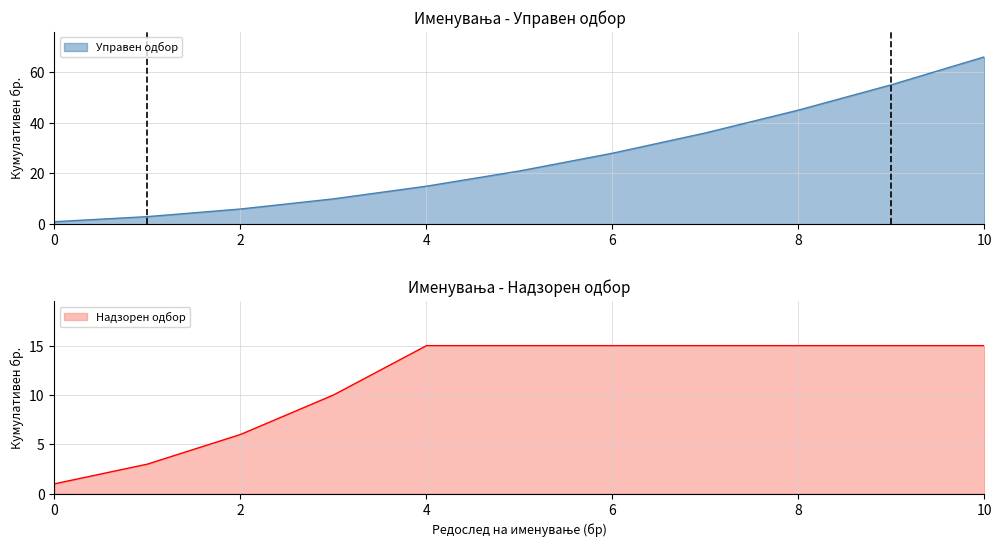

The value of Управен одбор at 2 is 6. True or false?

True